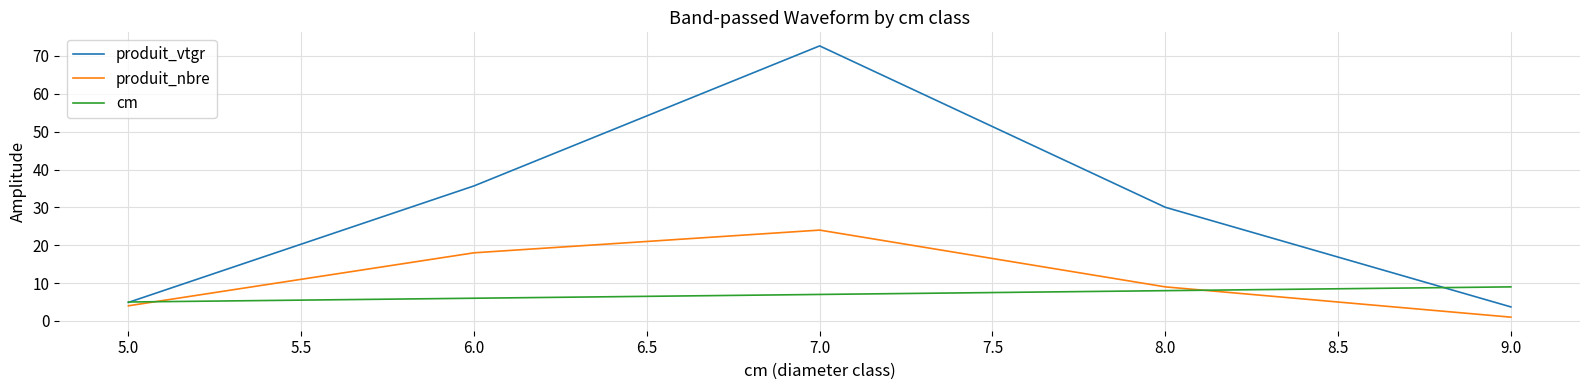

Rank the series at 6.0 from lowest to highest value.

cm, produit_nbre, produit_vtgr